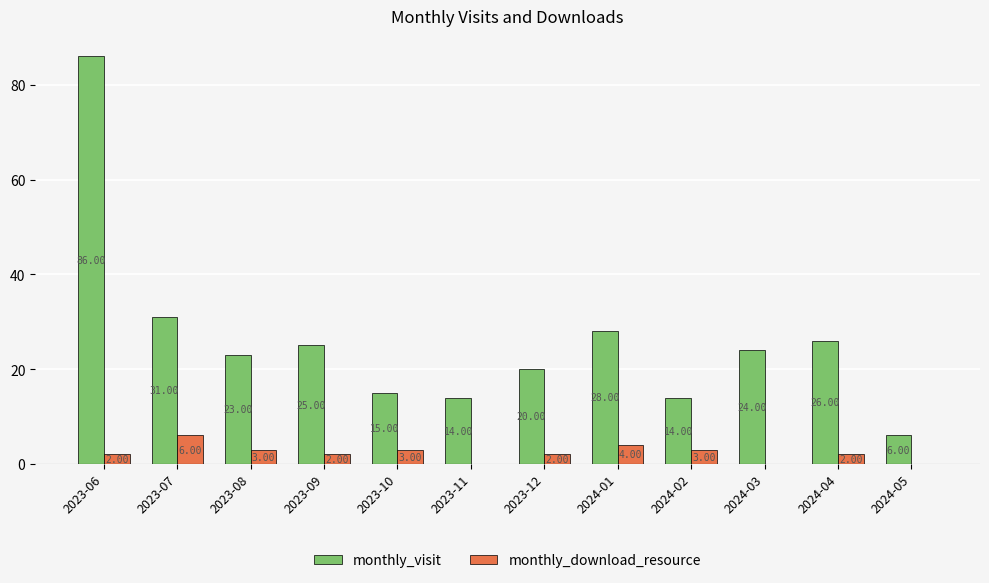

What is the difference between the monthly_visit values at 2024-04 and 2024-02?

12